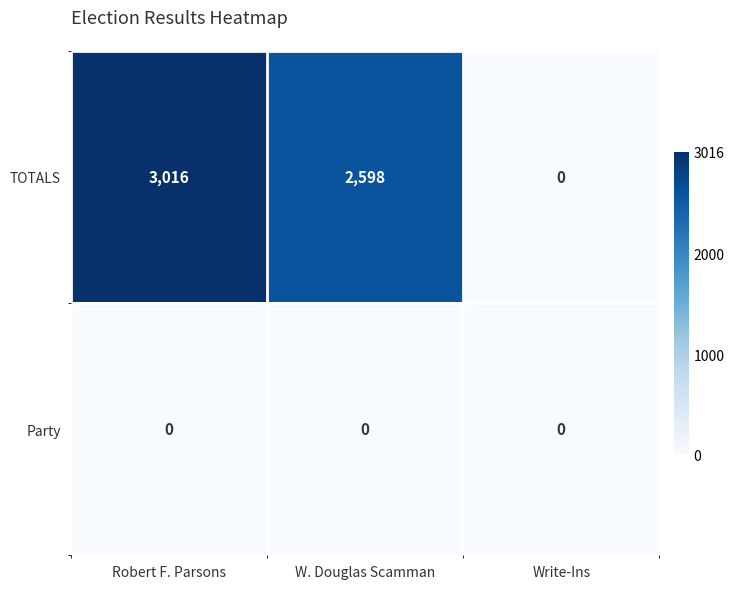

What is the spread (max minus min) of values at W. Douglas Scamman?

2598